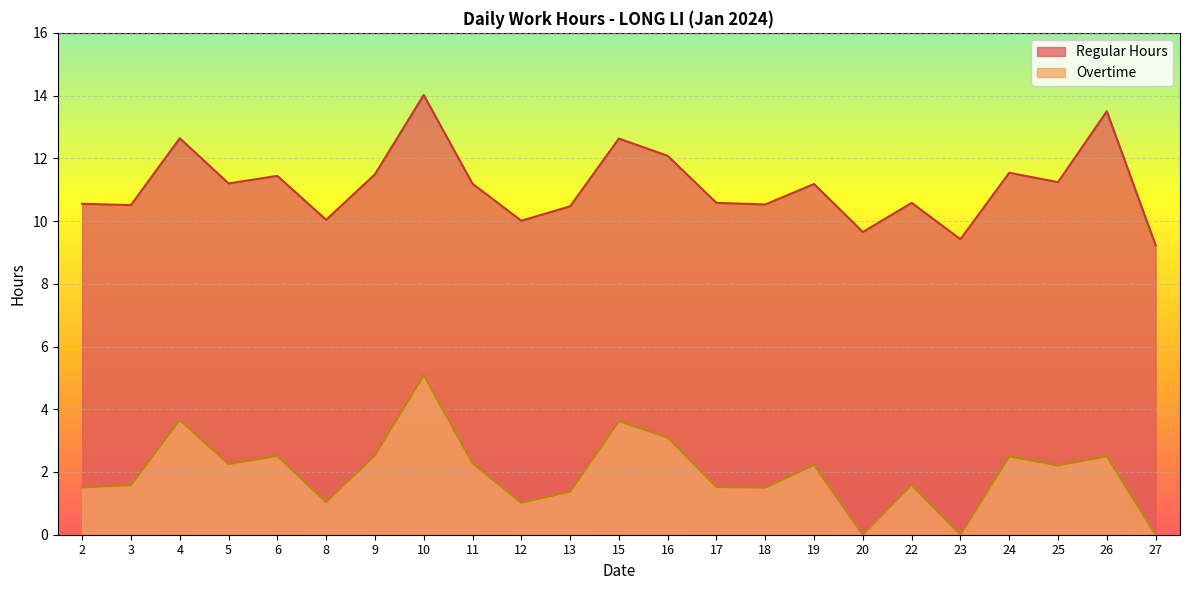

Which has a higher value, 6 or 16?

16